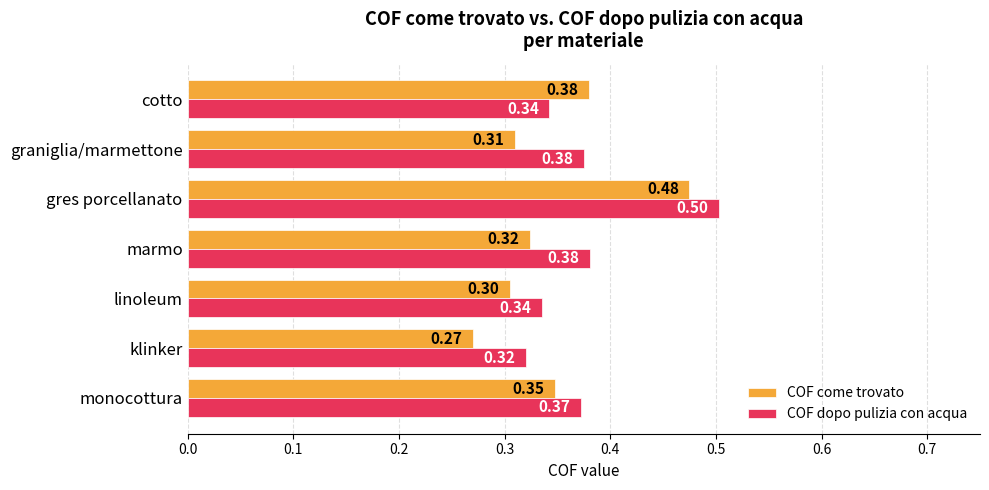

Where is COF come trovato nearest to the value 0?

klinker